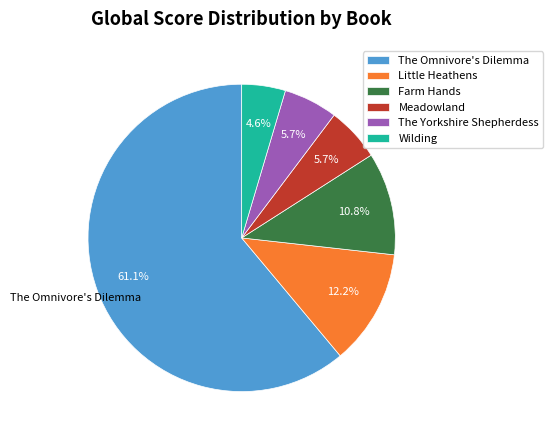

Which category has the smallest portion of the pie?

Wilding